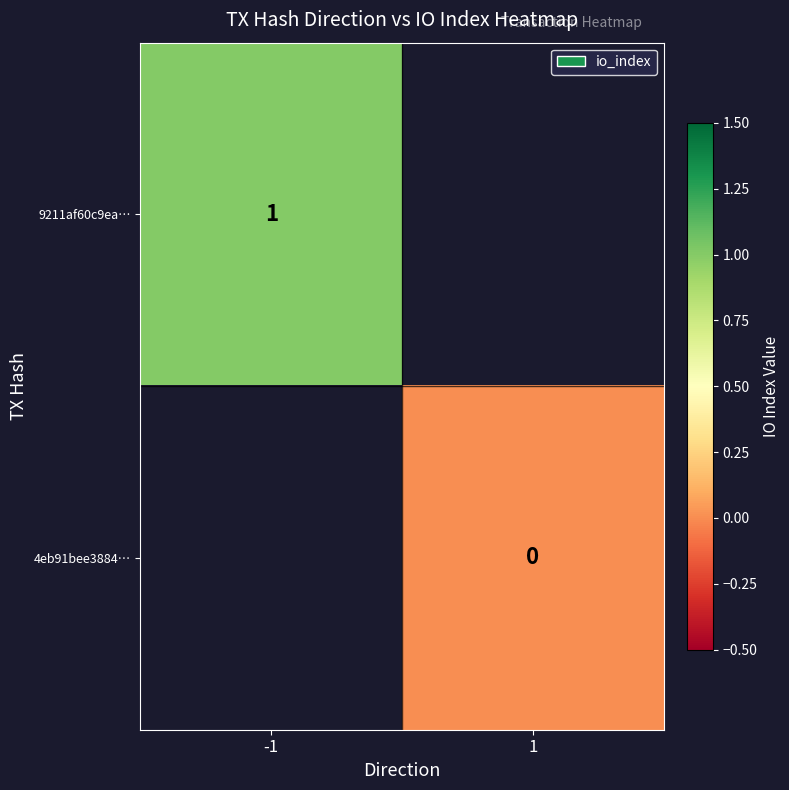

At -1, list the series in order from largest to smallest.

9211af60c9ea…, 4eb91bee3884…